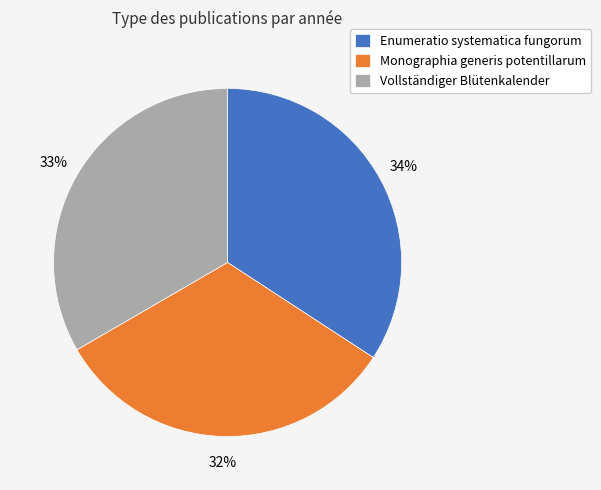

Approximately how many times larger is the value at Monographia generis potentillarum compared to Enumeratio systematica fungorum?

0.9